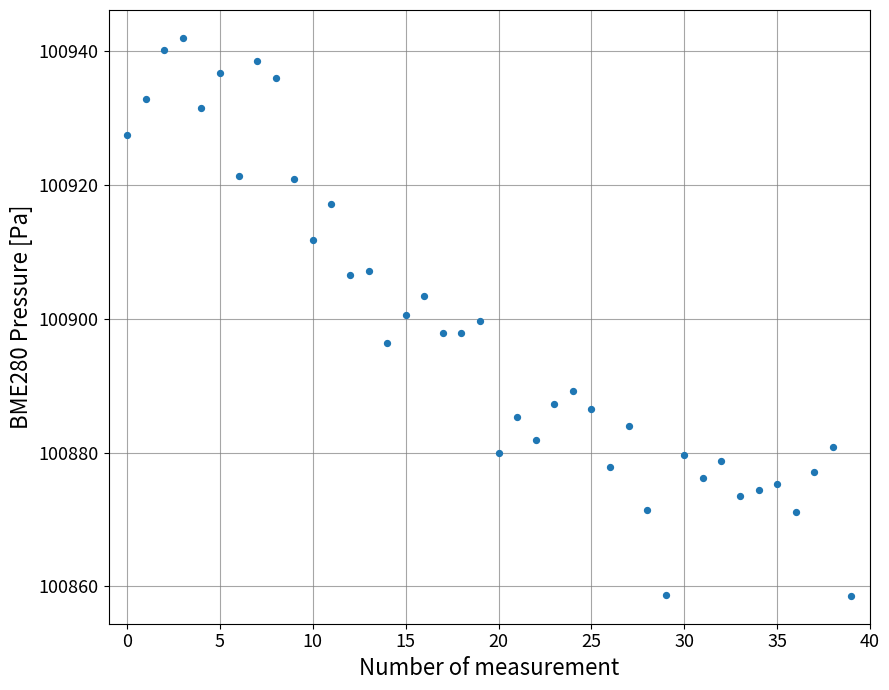

What is the range of Y values (max minus min)?

83.4